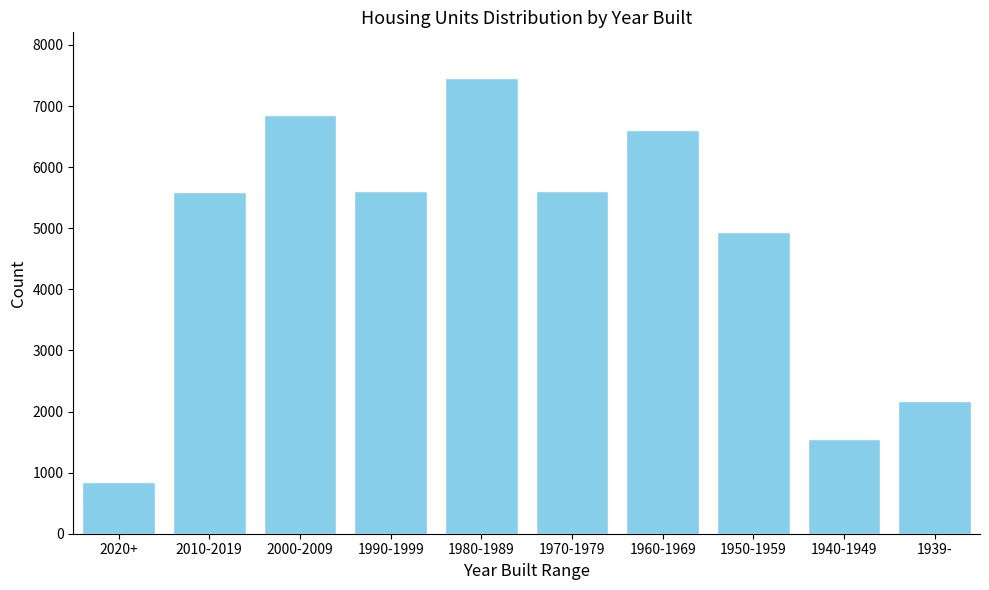

Which label corresponds to the largest value in the chart?

1980-1989